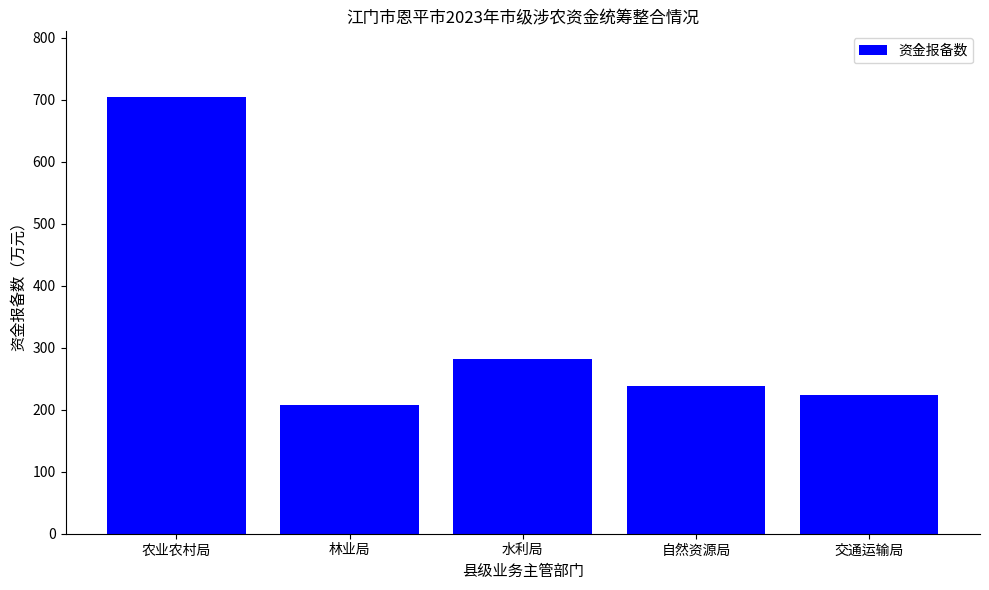

List the labels in order of value, smallest first.

林业局, 交通运输局, 自然资源局, 水利局, 农业农村局